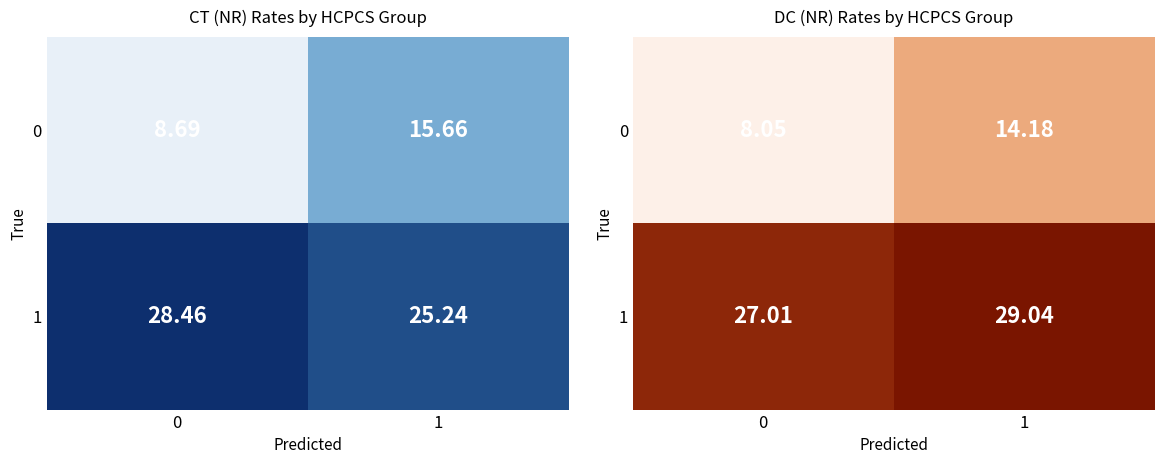

True or false: 1 has a value of 27.0 at 0.

True